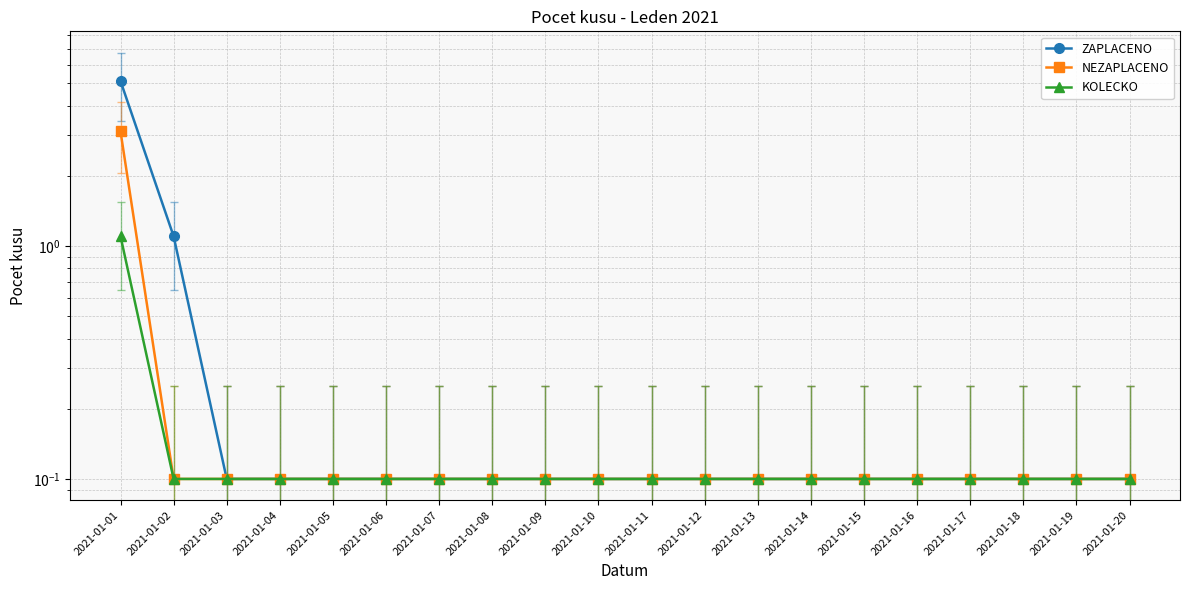

Reading left to right, what are all the values shown in this chart?

ZAPLACENO: 5.1	1.1	0.1	0.1	0.1	0.1	0.1	0.1	0.1	0.1	0.1	0.1	0.1	0.1	0.1	0.1	0.1	0.1	0.1	0.1
NEZAPLACENO: 3.1	0.1	0.1	0.1	0.1	0.1	0.1	0.1	0.1	0.1	0.1	0.1	0.1	0.1	0.1	0.1	0.1	0.1	0.1	0.1
KOLECKO: 1.1	0.1	0.1	0.1	0.1	0.1	0.1	0.1	0.1	0.1	0.1	0.1	0.1	0.1	0.1	0.1	0.1	0.1	0.1	0.1